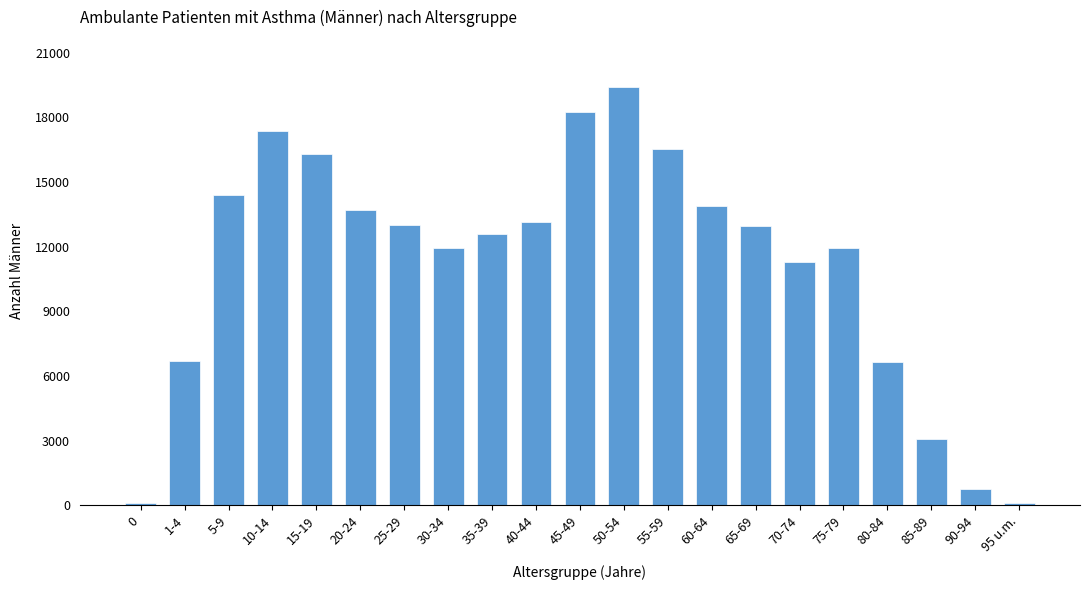

What is the difference between the maximum and minimum values?

19292